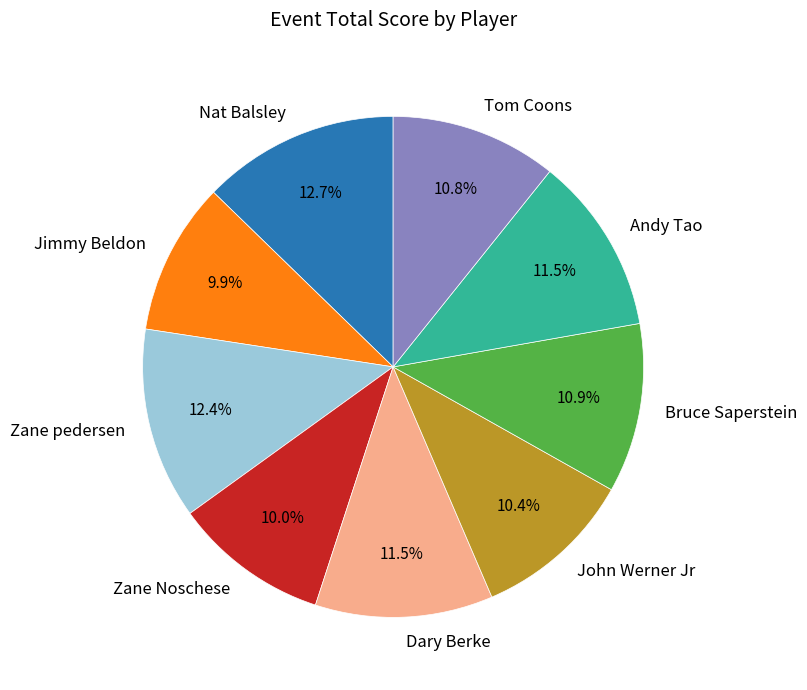

To the nearest percent, what is the combined percentage of Nat Balsley and John Werner Jr?

23%